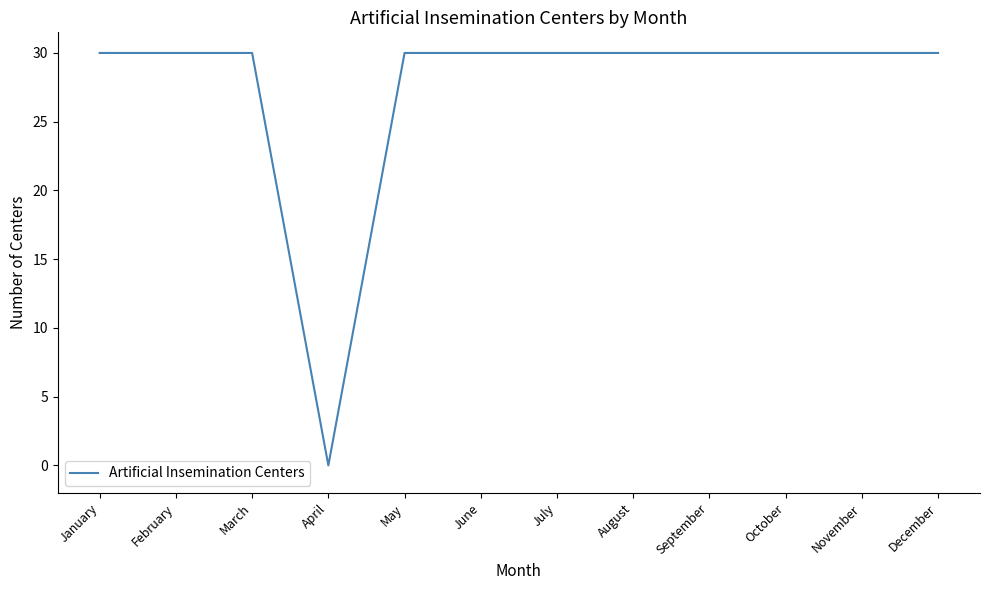

Which category has the lowest value across all series?

April